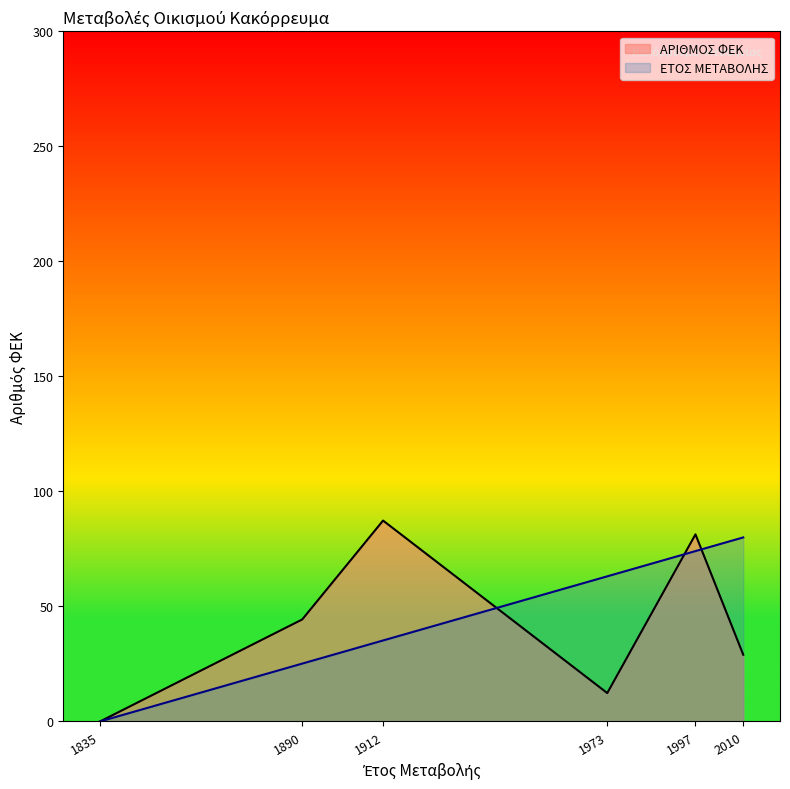

Between 1835 and 1997, which is larger?

1997